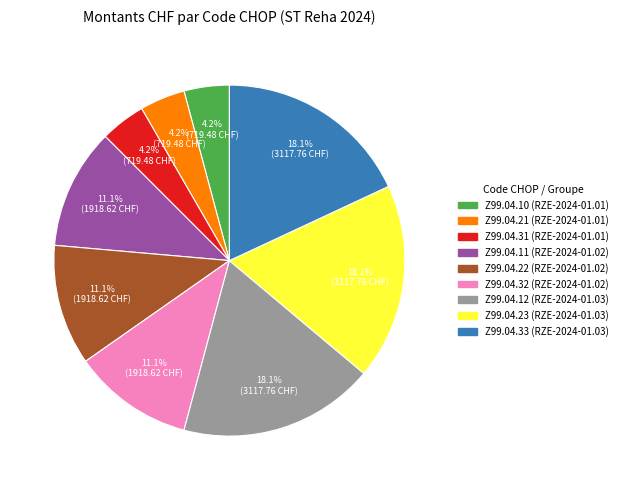

To the nearest percent, what portion does Z99.04.12 (RZE-2024-01.03) represent?

18%